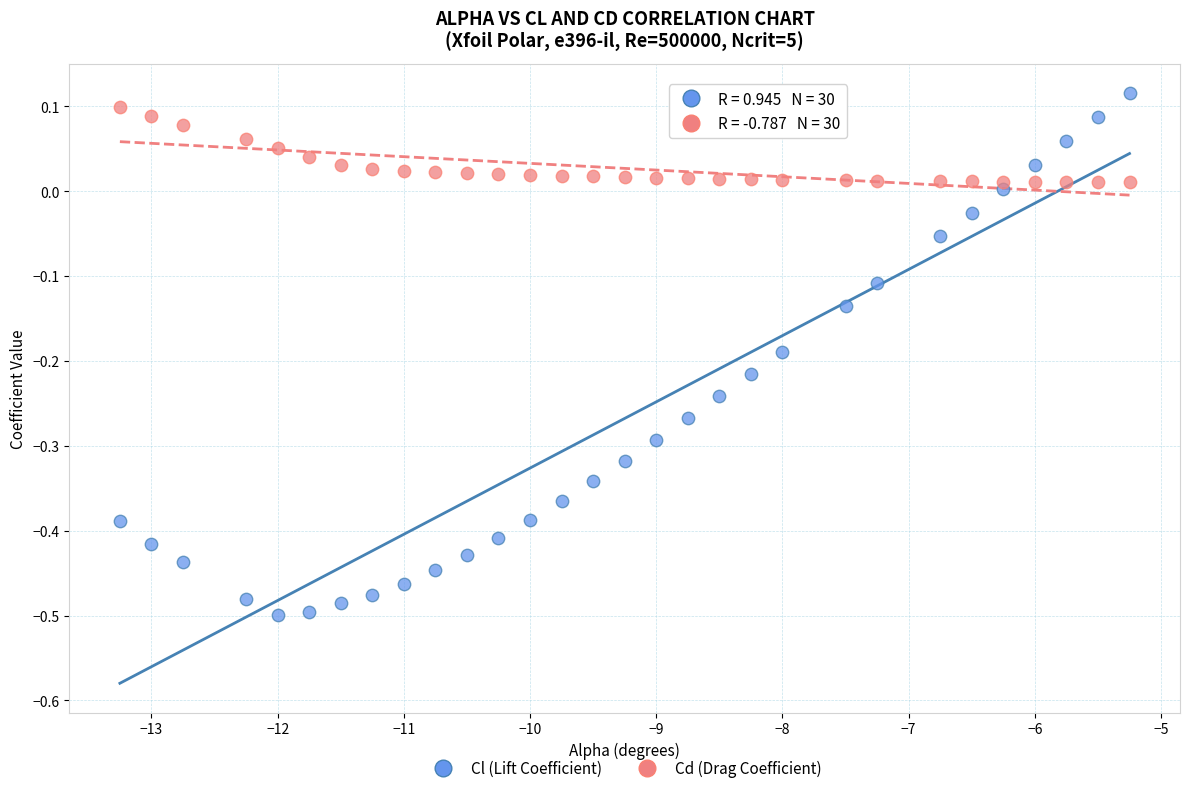

Which series contains the lowest Y value?

Cl (Lift Coefficient)